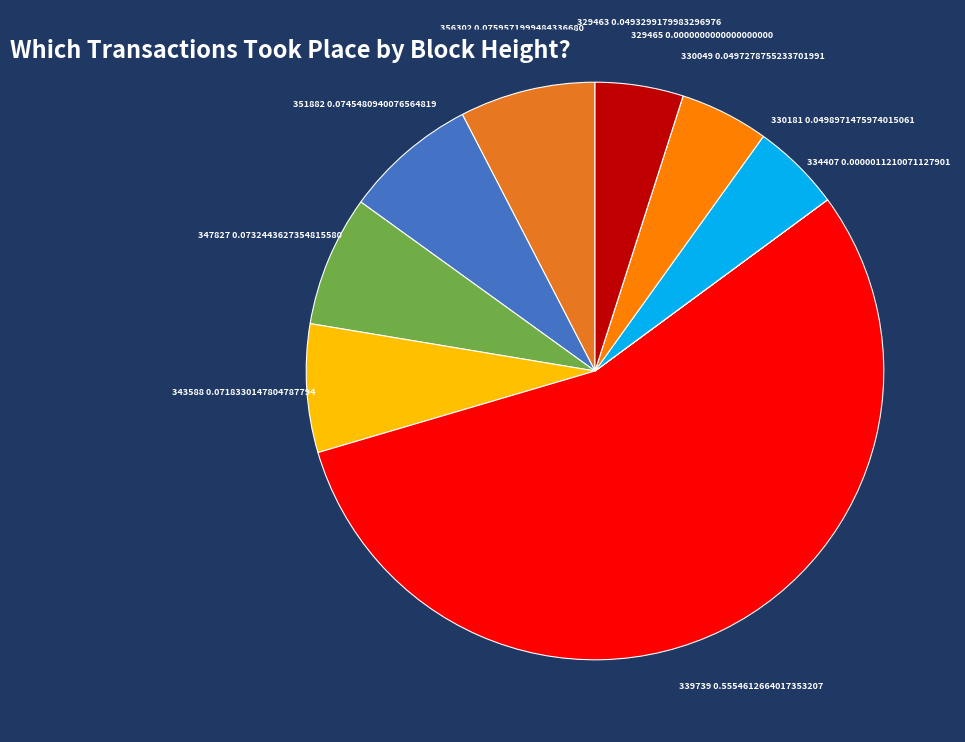

Which category has the biggest portion of the pie?

339739